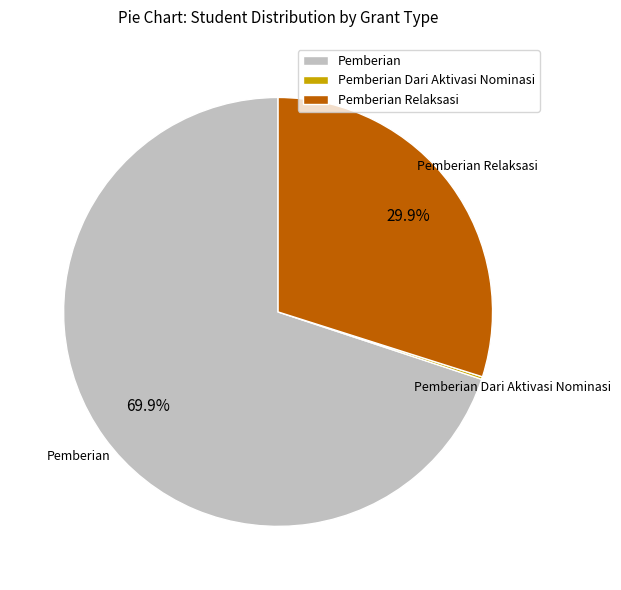

Is Pemberian Relaksasi the majority of the pie?

No